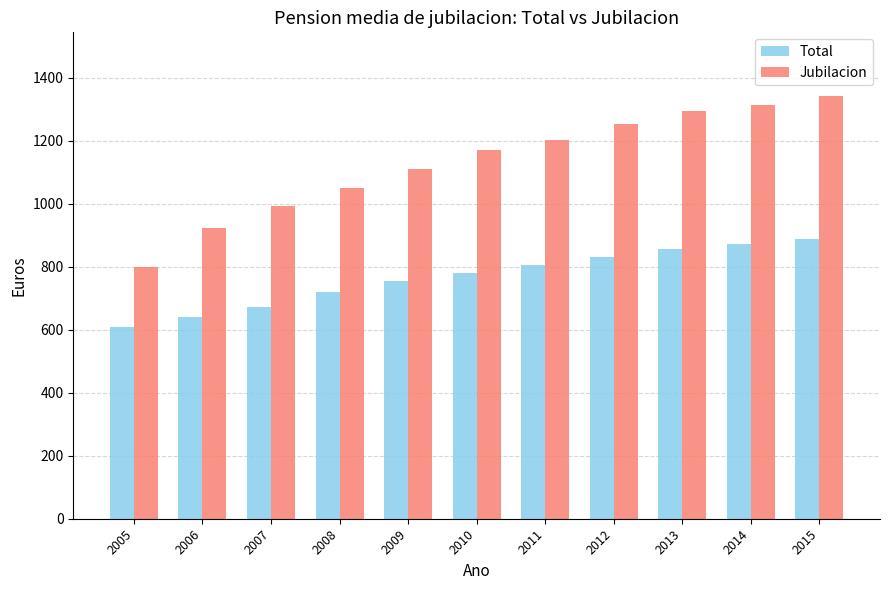

Is the value of Jubilacion at 2010 greater than the value of Total at 2007?

Yes